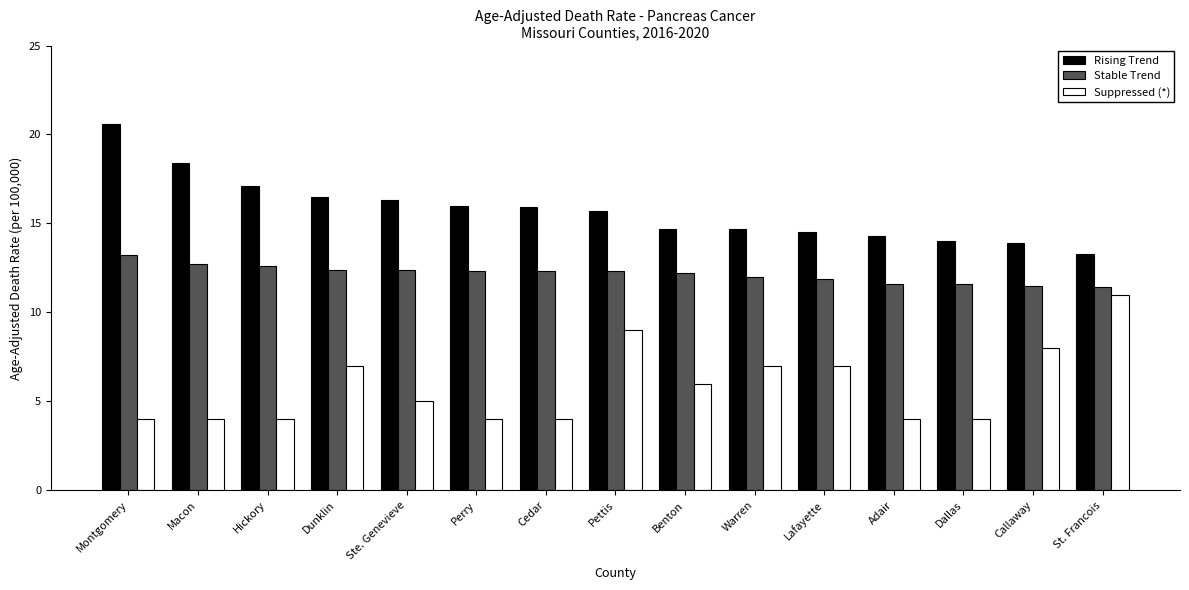

What is the average value of the Rising Trend series?

15.7